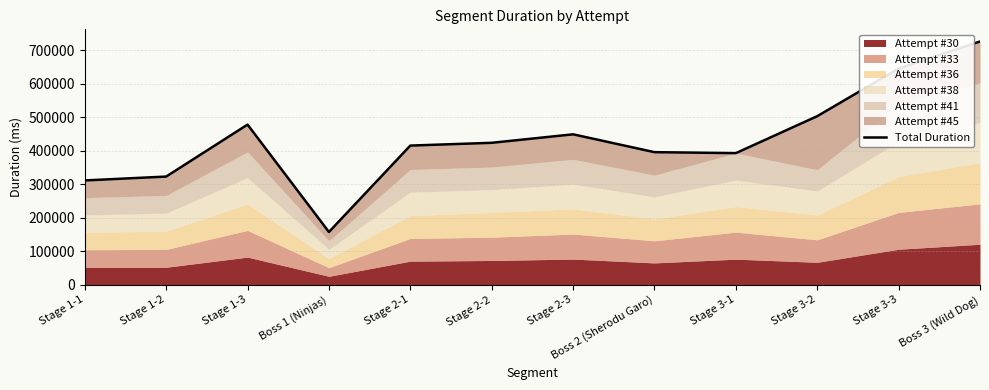

Between Boss 1 (Ninjas) and Stage 1-3, which is larger?

Stage 1-3